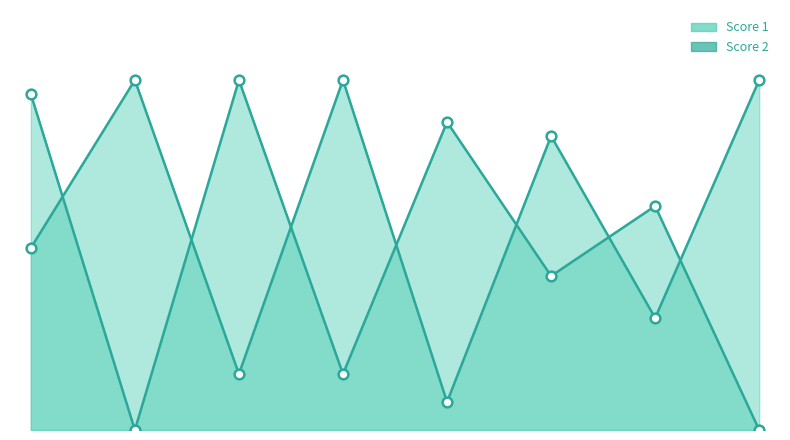

What is the difference between the maximum and minimum values in the Score 2 series?

23